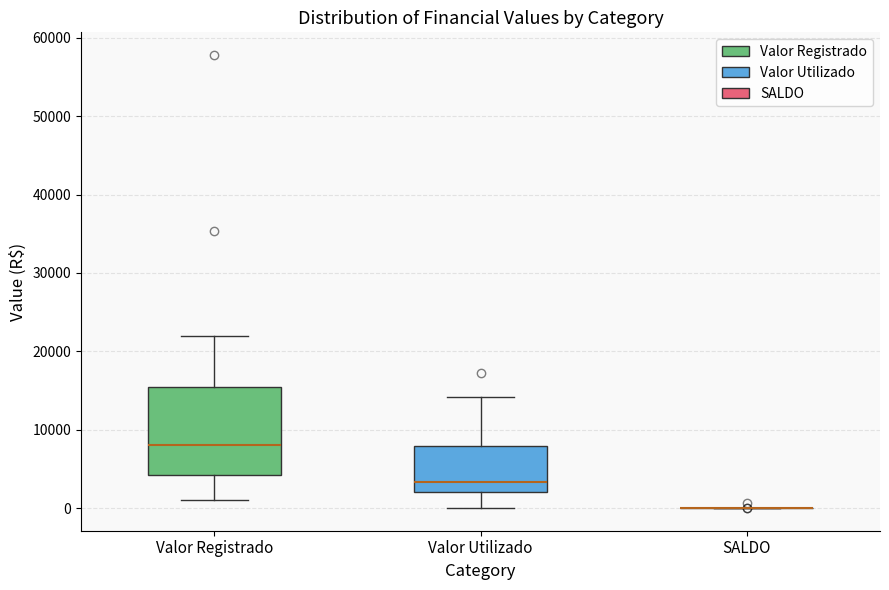

Where does the upper whisker of the box for Valor Registrado end on the y-axis? The values are not printed on the chart, so give them approximately, as read against the axis.

22000